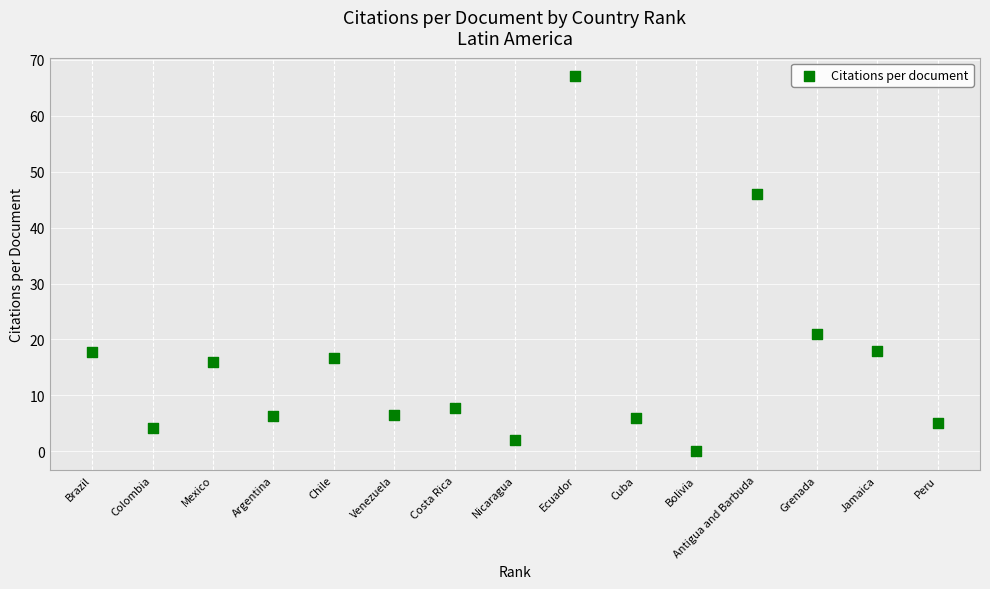

What Y value in the scatter plot is closest to 33?

21.0